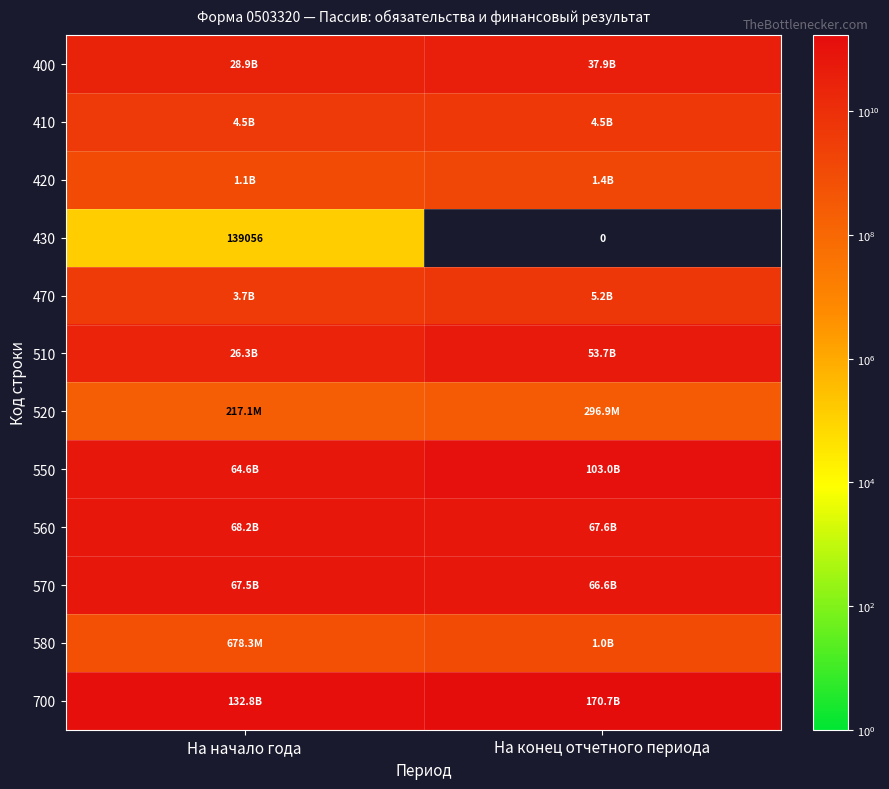

The value of 580 at На начало года is 678309557.2. True or false?

True